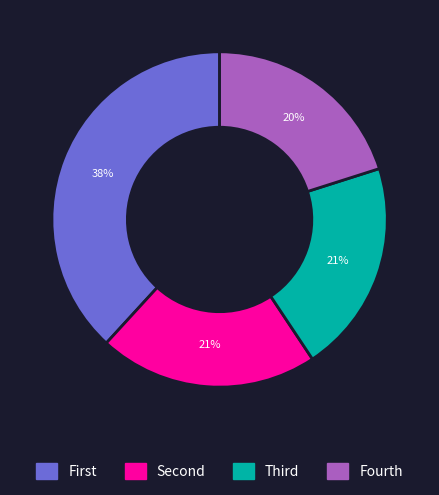

The Fourth slice represents 29% of the pie. True or false?

False